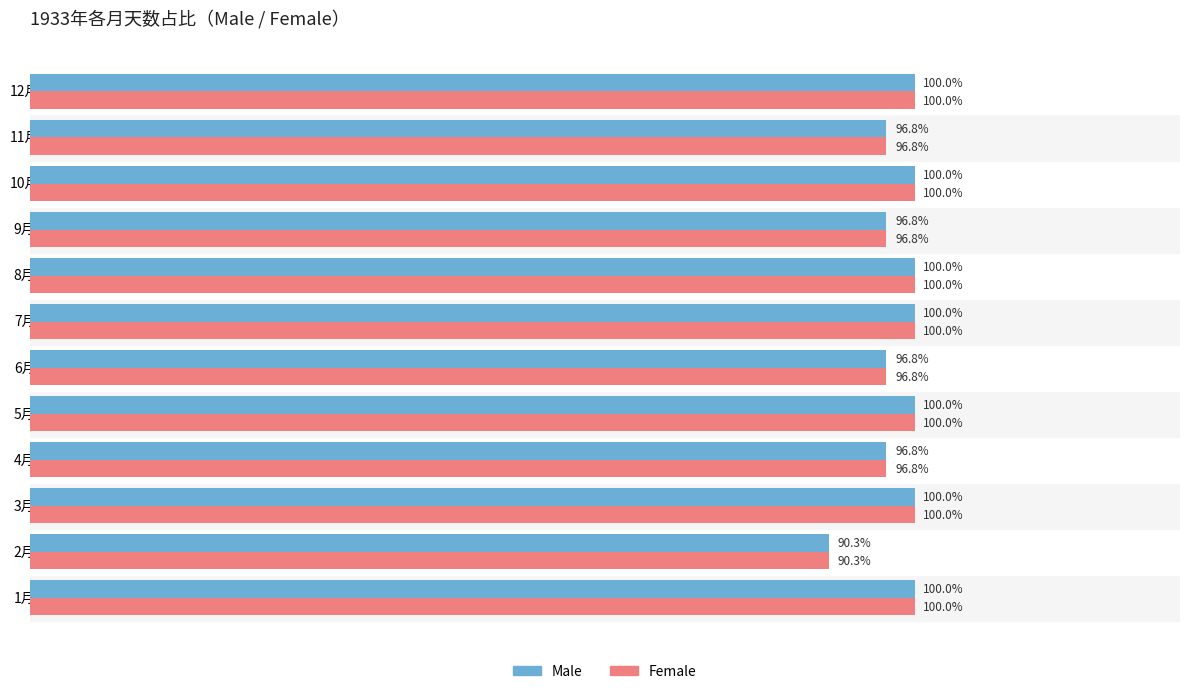

Which category has the lowest value in the Female series?

2月